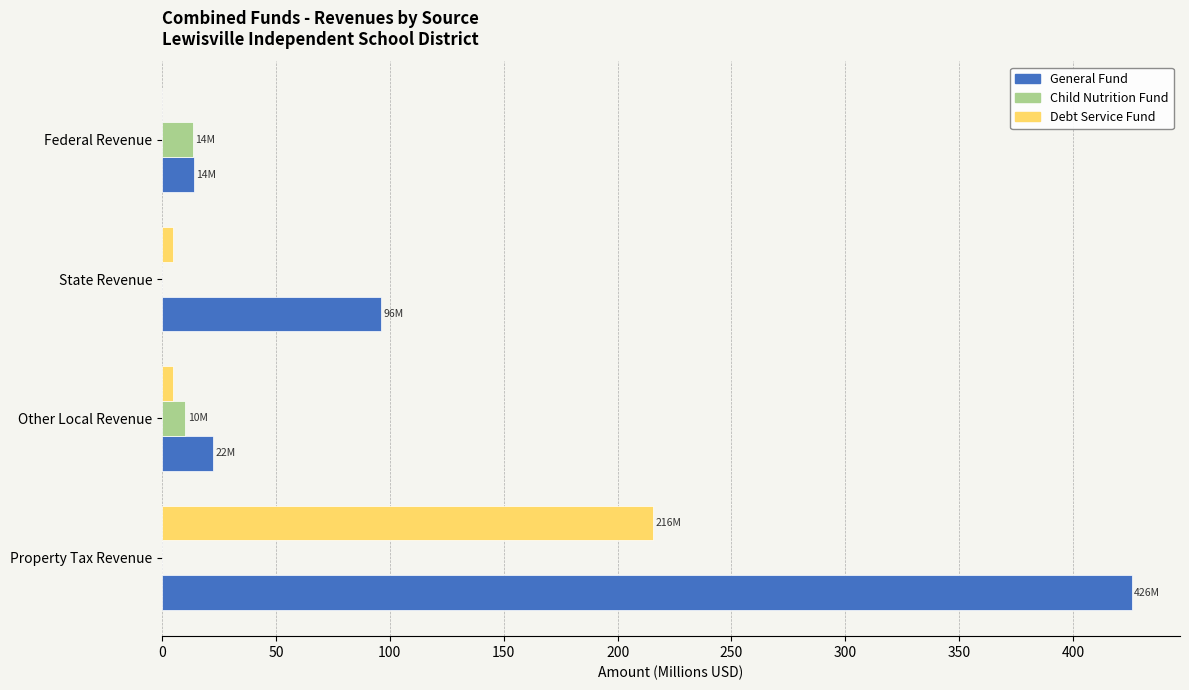

What are all the series names shown in the legend?

General Fund, Child Nutrition Fund, Debt Service Fund